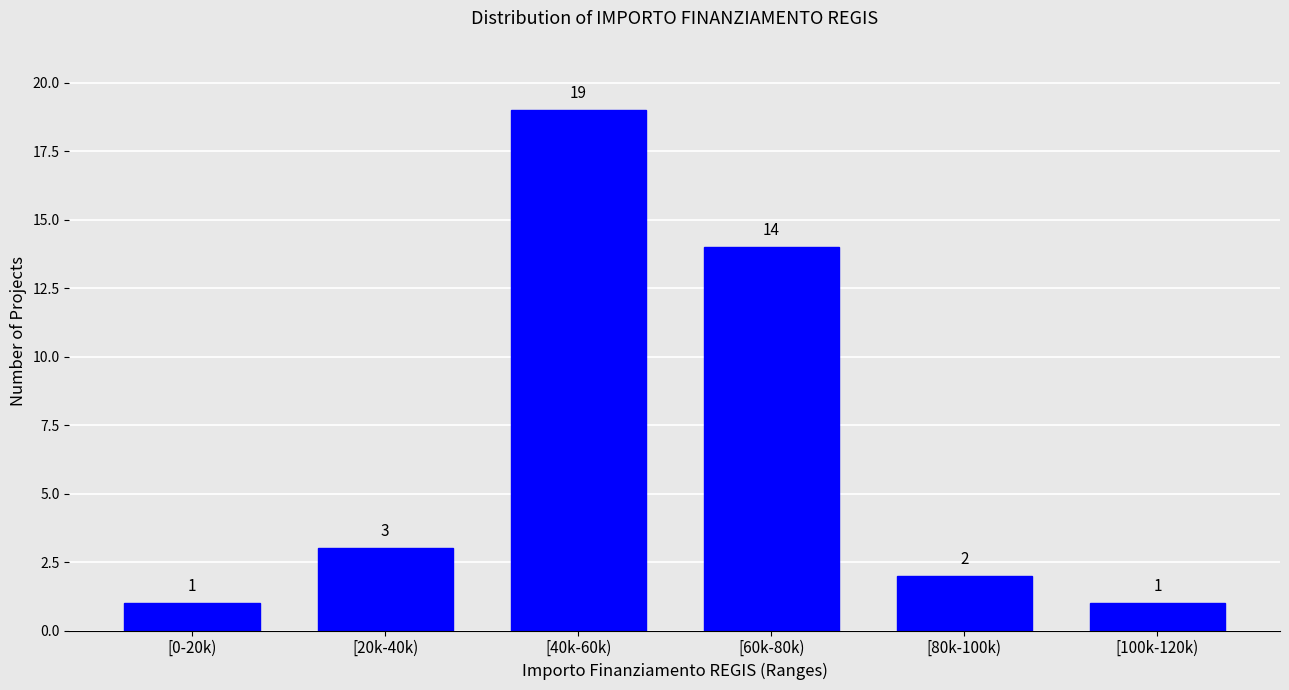

Reading left to right, transcribe all the data shown in this chart.

[0-20k)=1	[20k-40k)=3	[40k-60k)=19	[60k-80k)=14	[80k-100k)=2	[100k-120k)=1